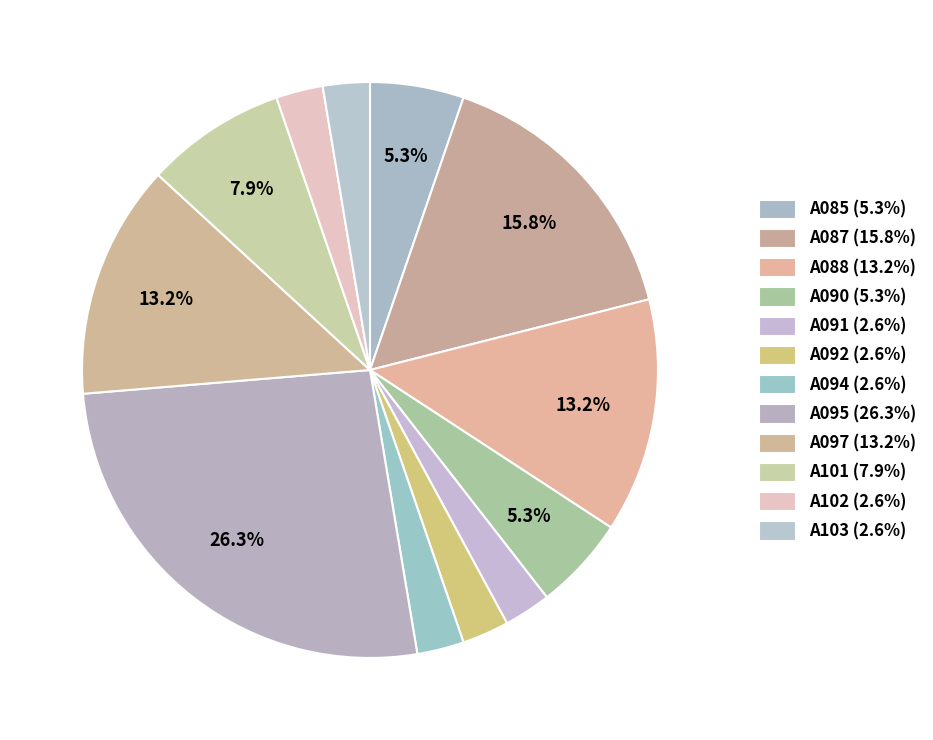

Is there any slice that represents more than half of the pie?

No